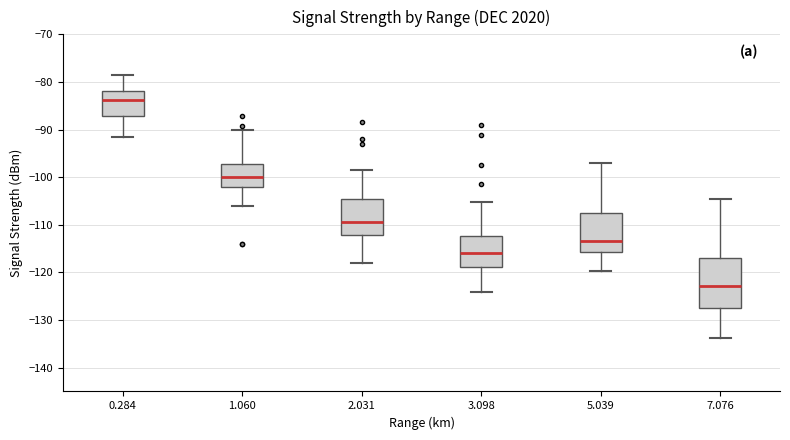

Reading left to right, transcribe this box plot: for each box, give where its median line is, the range the box spans, and where its two whiskers end, as read against the y-axis. The values are not printed on the chart, so give them approximately, as read against the axis.

0.284: median -84, box -87 to -82, whiskers -92 to -78
1.060: median -100, box -102 to -97, whiskers -106 to -90
2.031: median -109, box -112 to -104, whiskers -118 to -98
3.098: median -116, box -119 to -112, whiskers -124 to -105
5.039: median -113, box -116 to -108, whiskers -120 to -97
7.076: median -123, box -128 to -117, whiskers -134 to -104